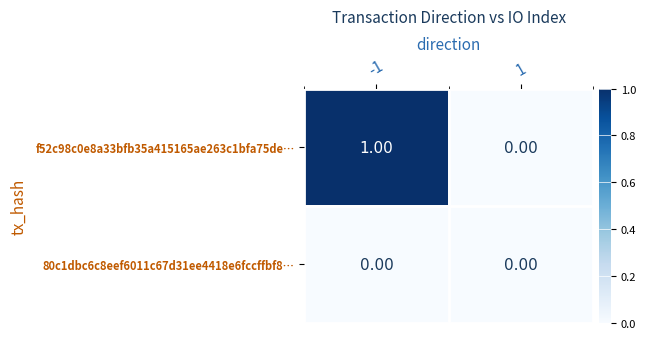

Rank the series at -1 from lowest to highest value.

80c1dbc6c8eef6011c67d31ee4418e6fccffbf8…, f52c98c0e8a33bfb35a415165ae263c1bfa75de…